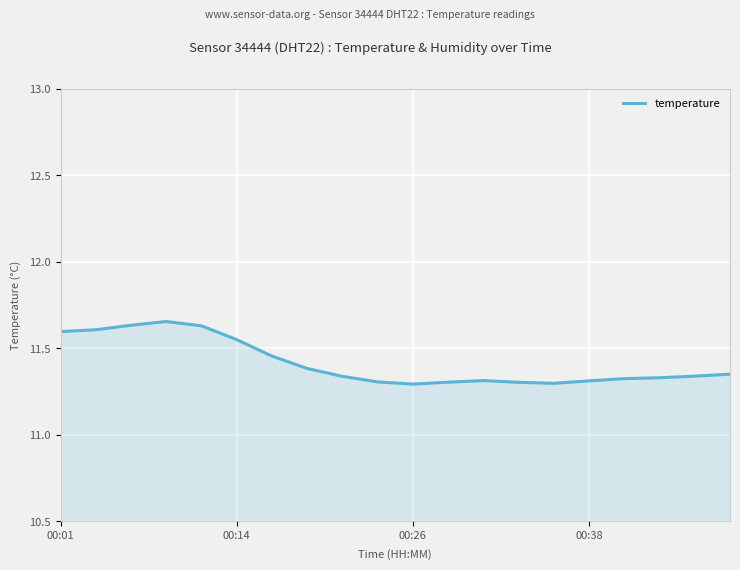

What is the difference between the maximum and minimum values?

0.4